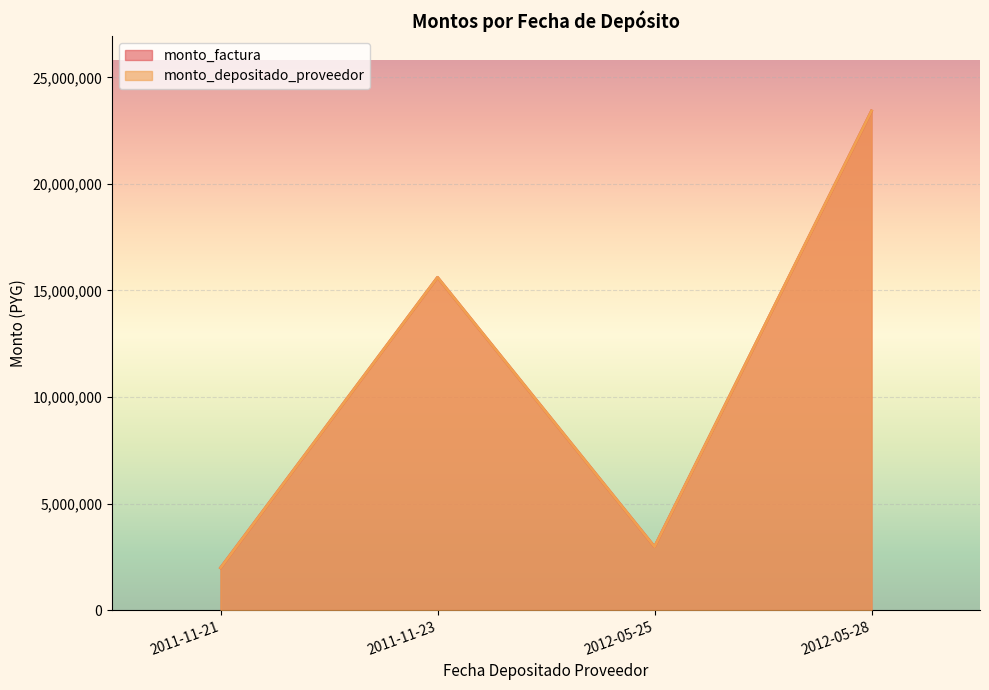

How many interior local valleys does the monto_factura series have?

1